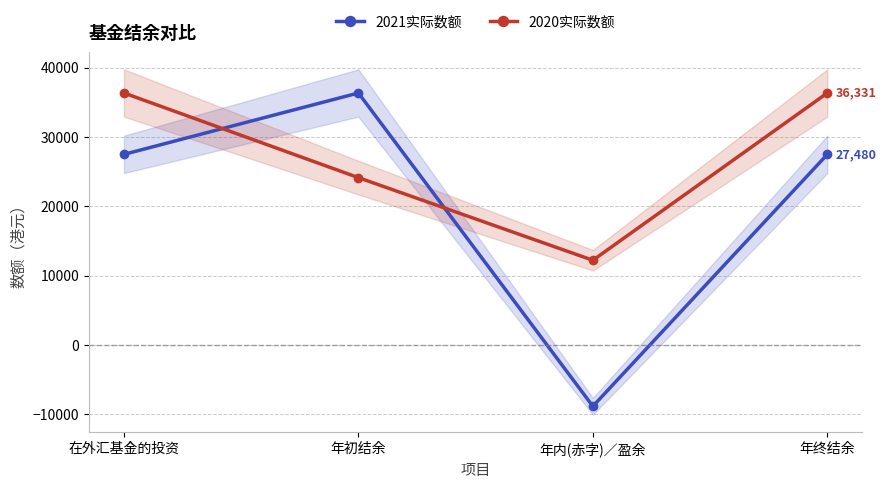

List the labels in order of 2021实际数额 value, largest first.

年初结余, 在外汇基金的投资, 年终结余, 年内(赤字)／盈余